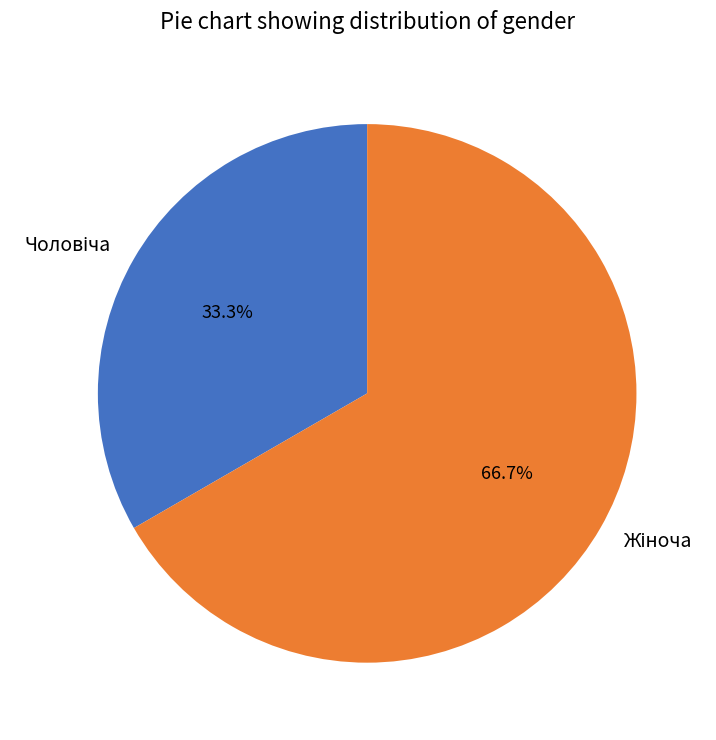

Is there any slice that represents more than half of the pie?

Yes